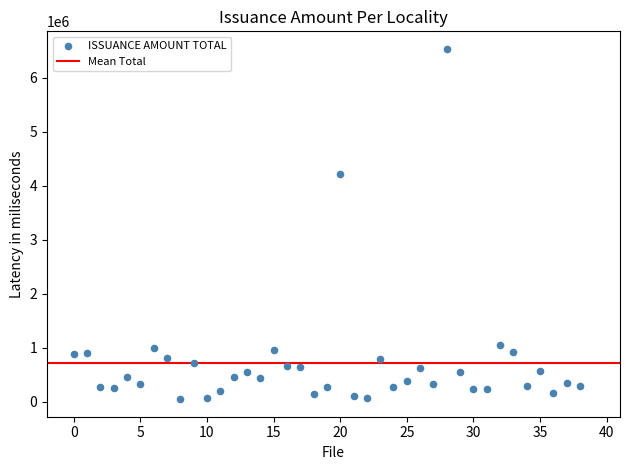

What is the range of Y values (max minus min)?

6488737